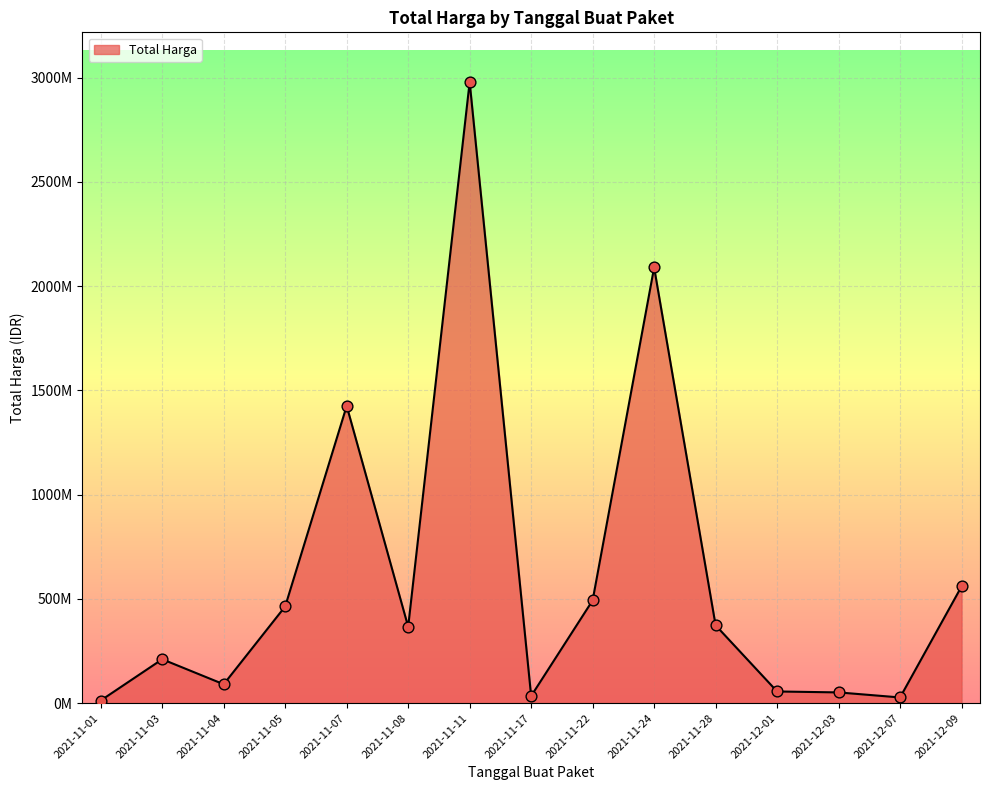

What is the change in value from 2021-11-11 to 2021-12-09?

-2419592240